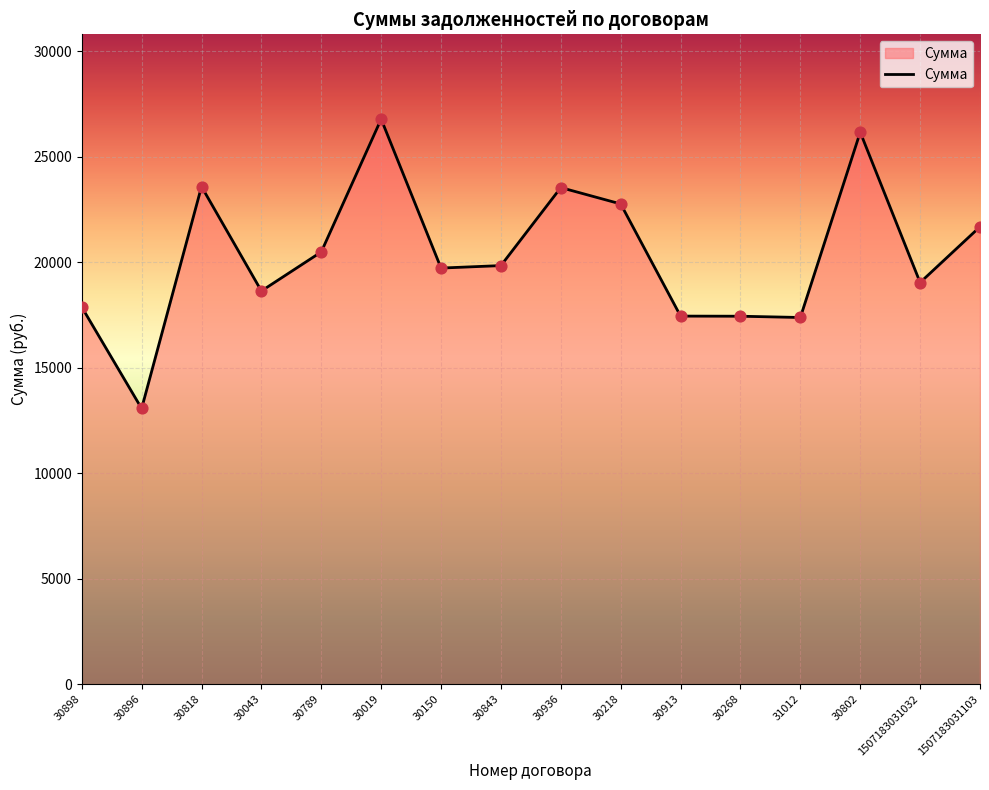

What is the ratio of the value at 30936 to the value at 30019?

0.9